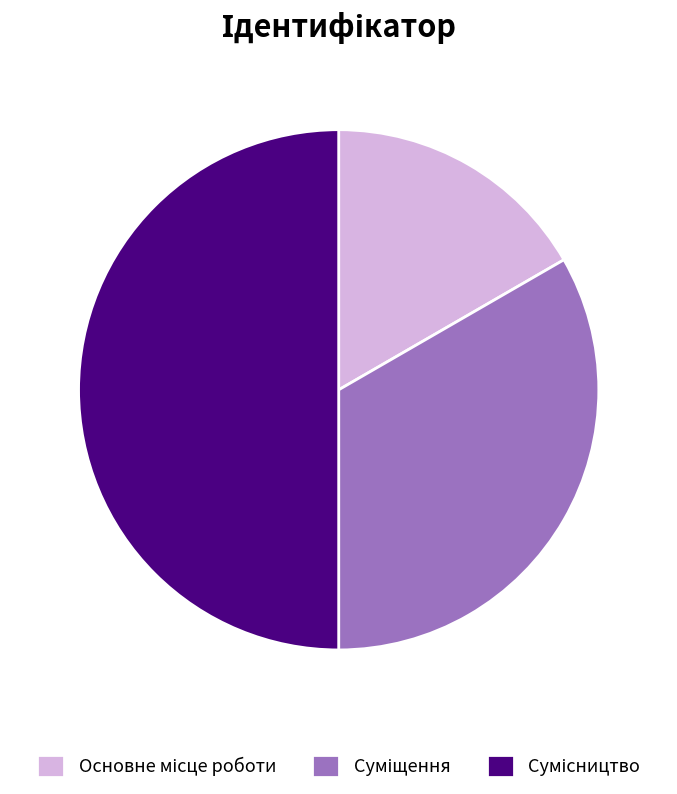

What percentage is the Основне місце роботи slice, to the nearest percent?

17%